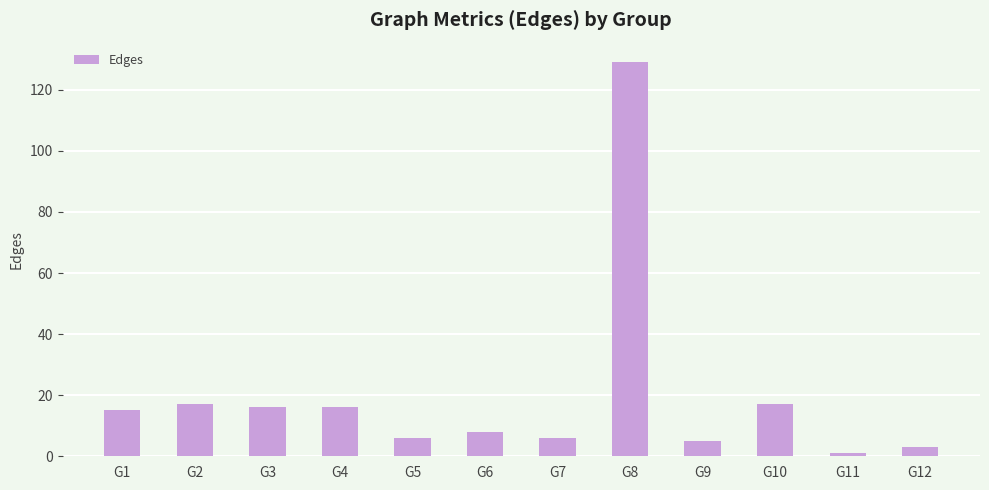

Count the number of data series in this chart.

1